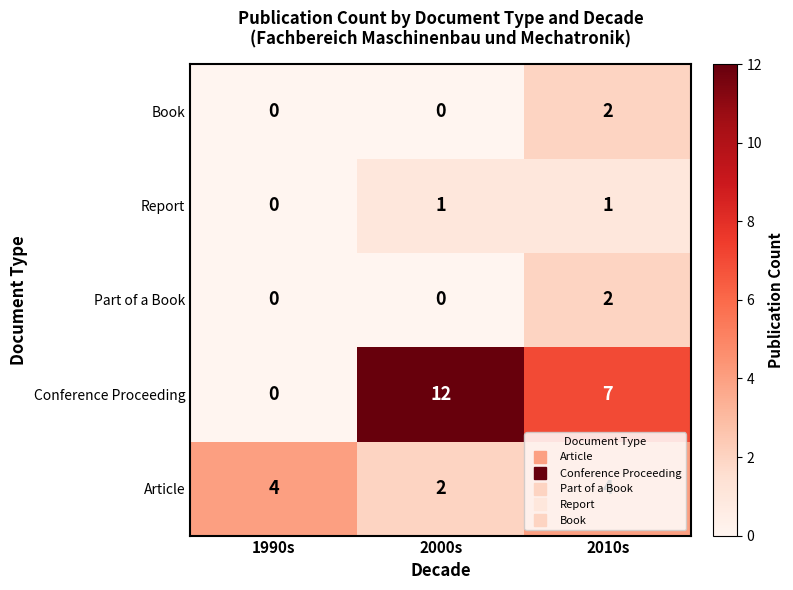

What is the spread (max minus min) of values at 2000s?

12